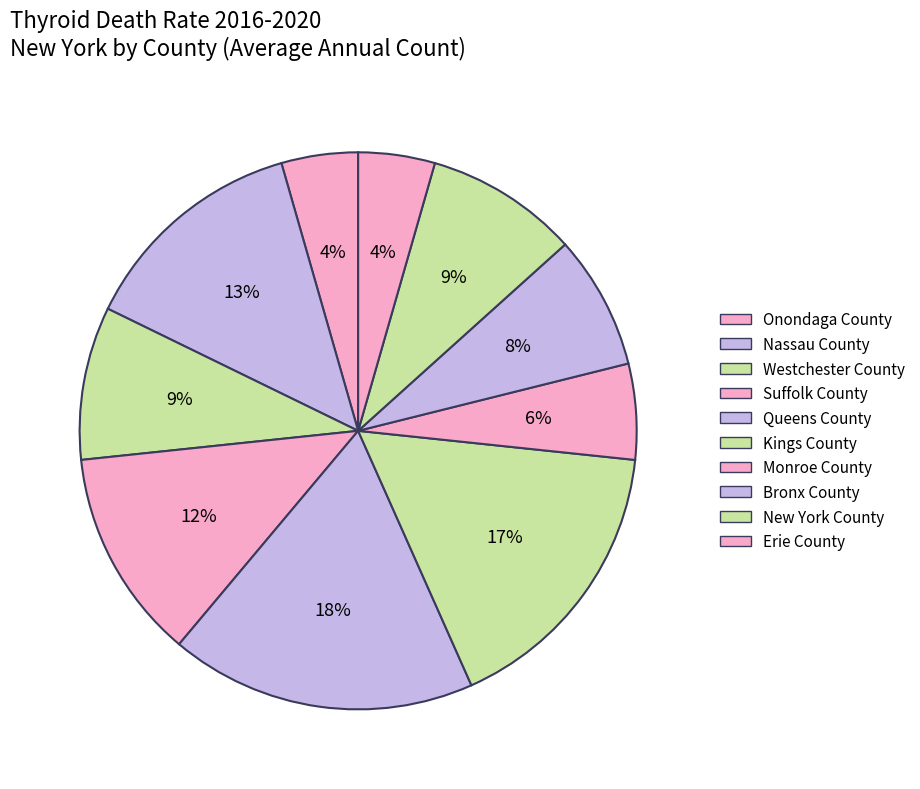

What is the ratio of the value at Erie County to the value at Nassau County?

0.3